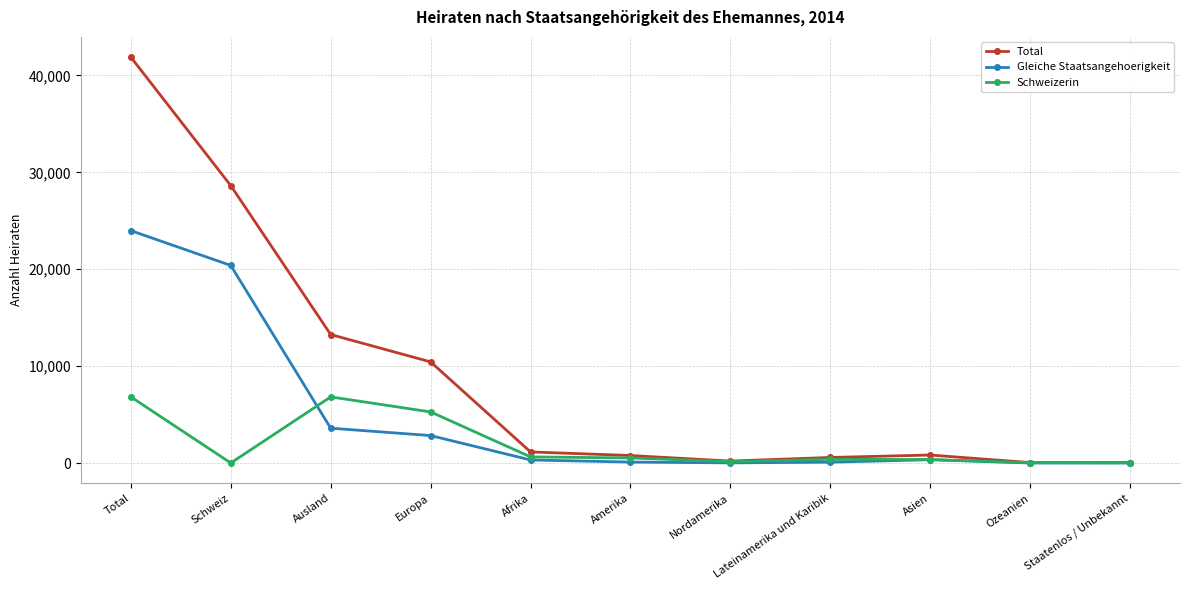

True or false: Gleiche Staatsangehoerigkeit and Schweizerin intersect in this chart.

True